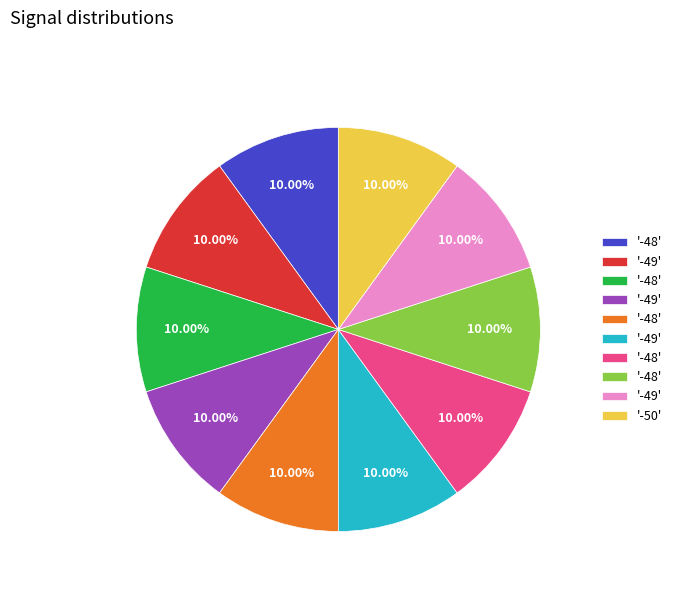

Does any single category account for the majority?

No